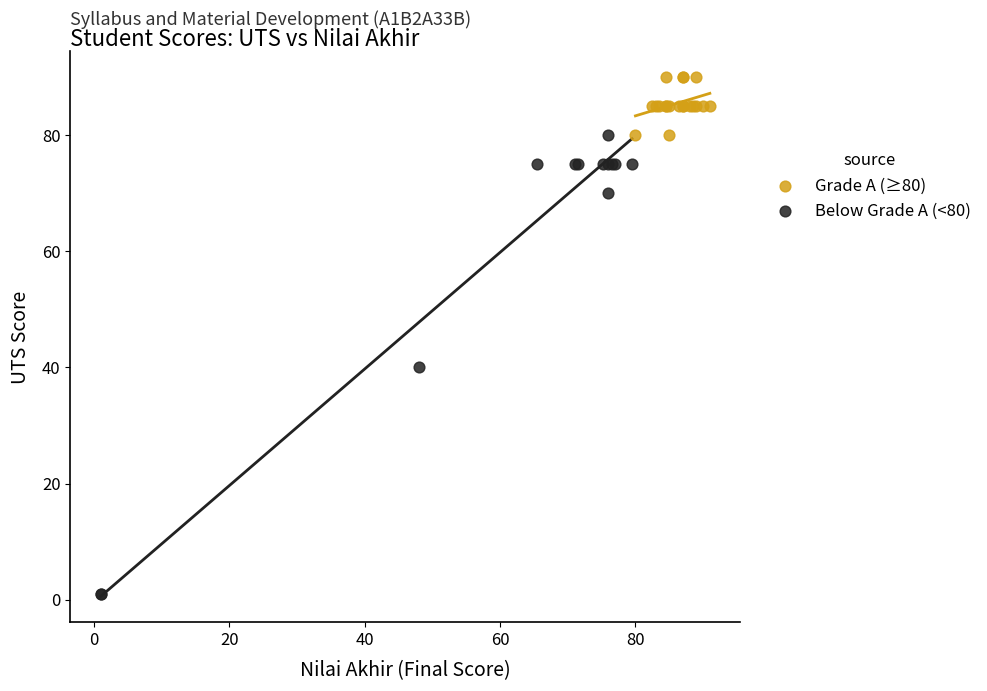

Which series reaches the maximum Y coordinate?

Grade A (≥80)